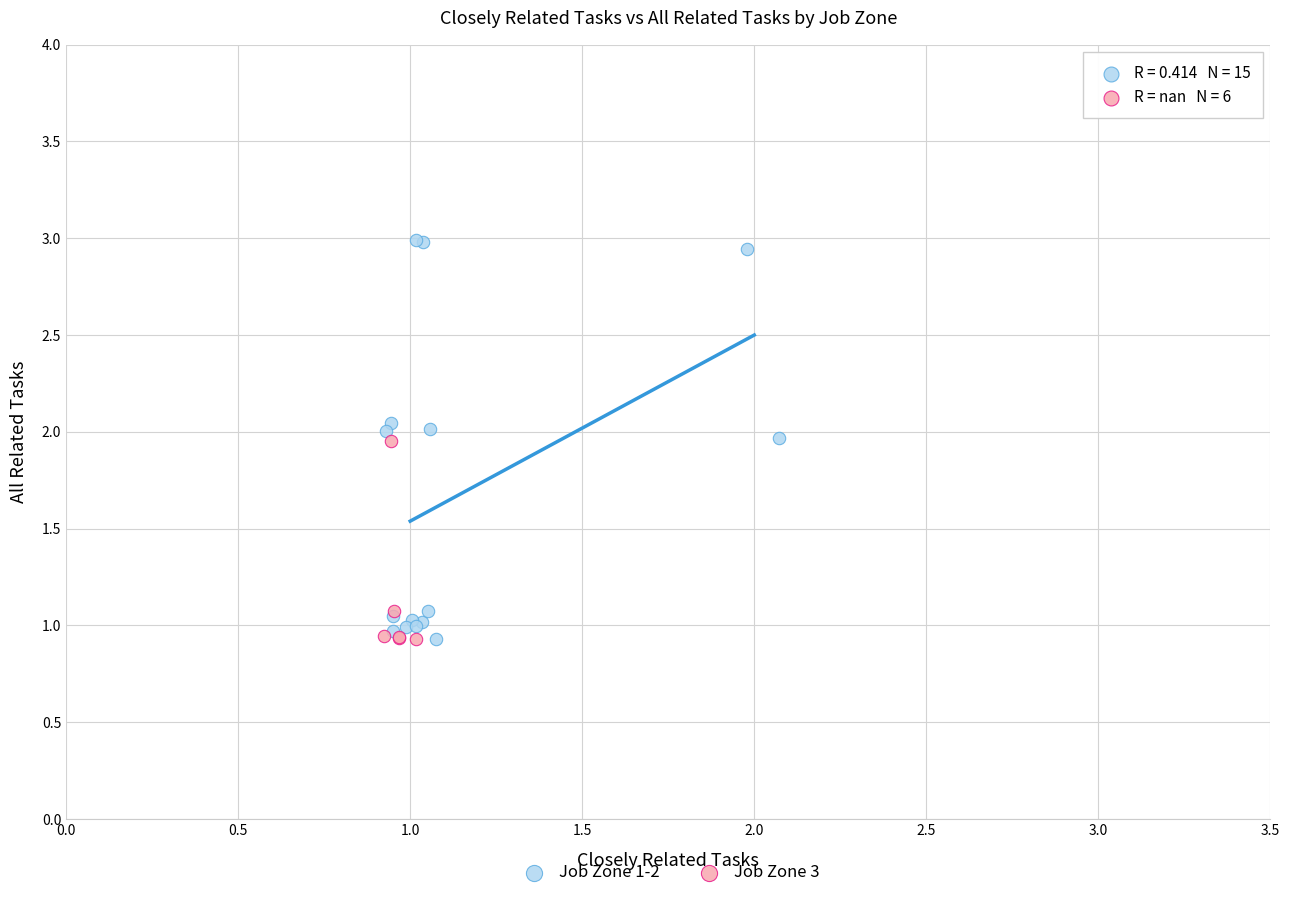

Which series contains the highest Y value?

Job Zone 1-2